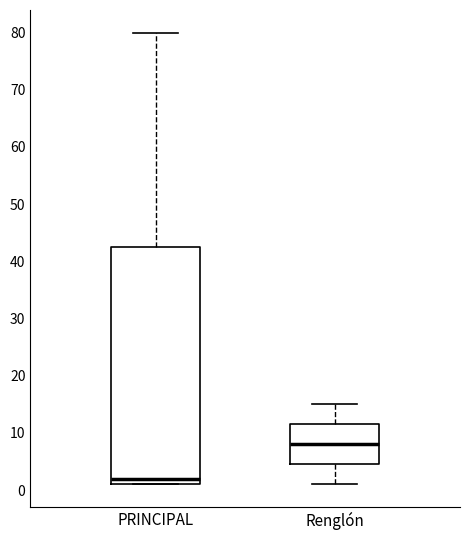

Reading left to right, read every box against the y-axis: the position of its median line, the range the box covers, and the ends of its whiskers. The values are not printed on the chart, so give them approximately, as read against the axis.

PRINCIPAL: median 2, box 1 to 43, whiskers 1 to 80
Renglón: median 8, box 5 to 12, whiskers 1 to 15